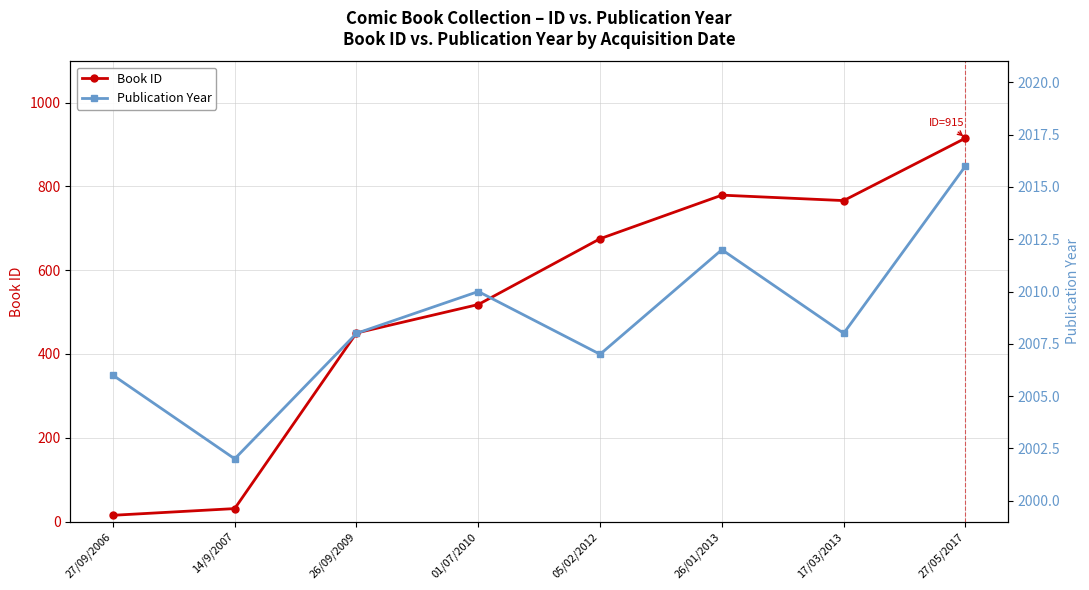

True or false: Publication Year and Book ID cross at least once.

False